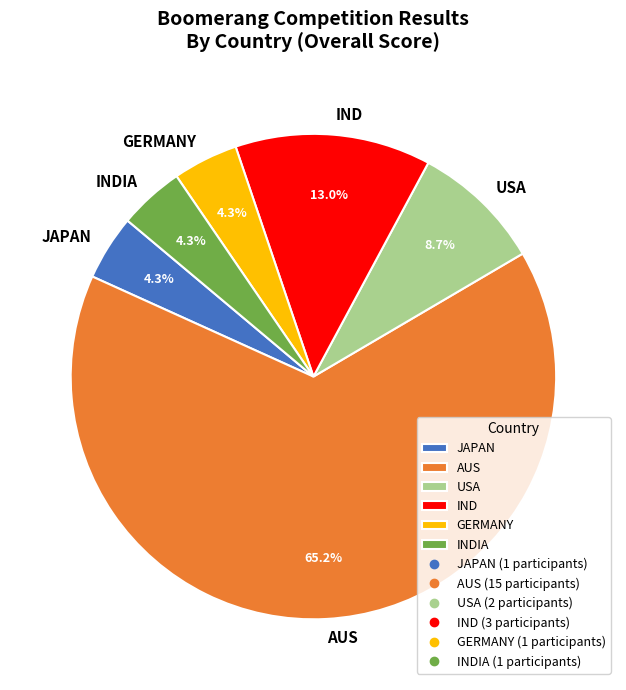

Does any single category account for the majority?

Yes